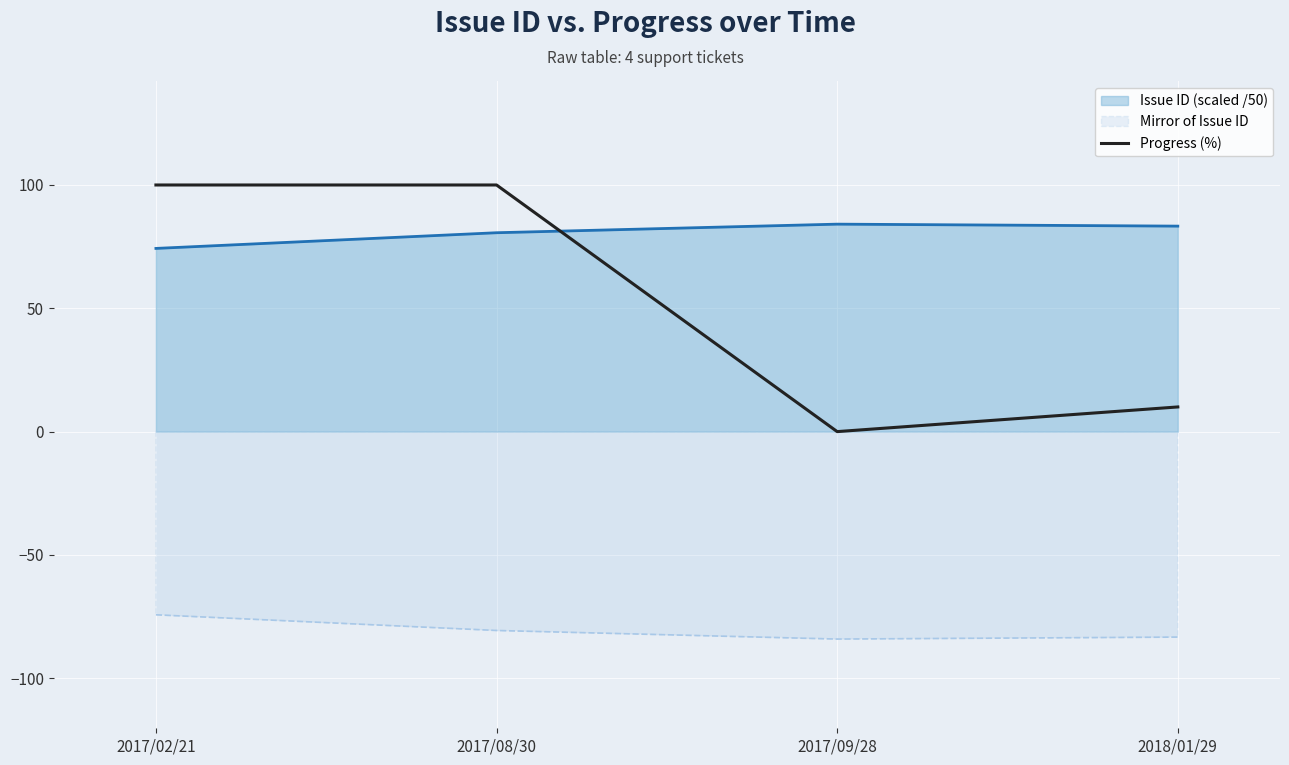

The value of Progress (%) at 2017/08/30 is 100.0. True or false?

True